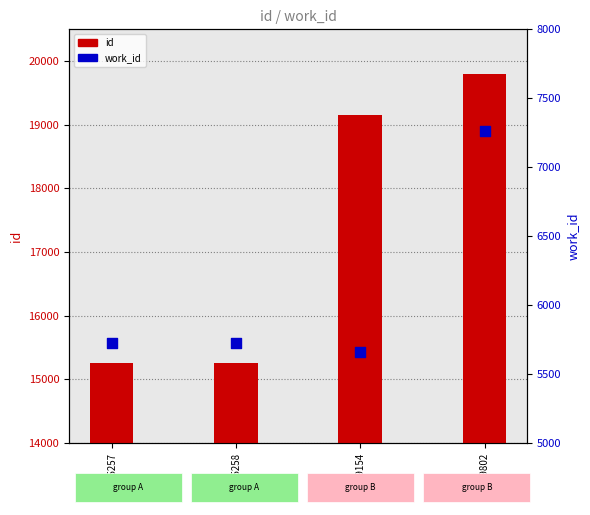

At which category is the sum across all series the highest?

19802